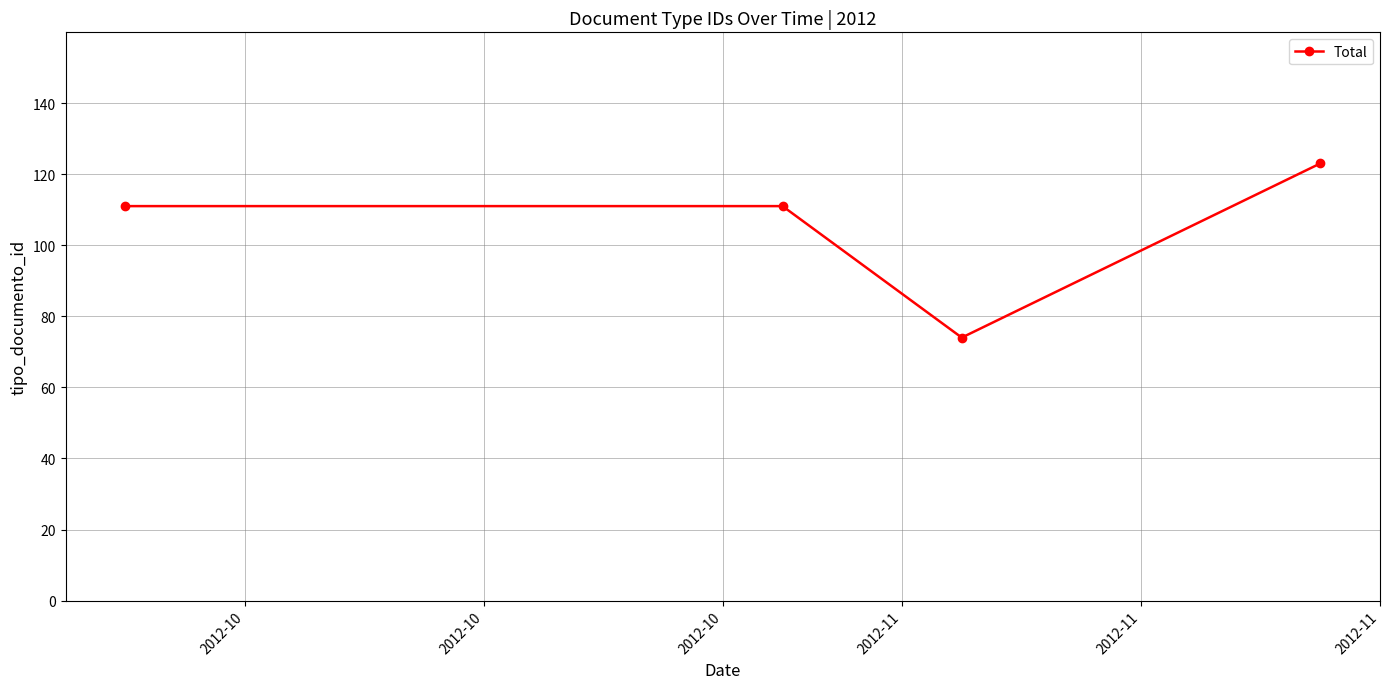

Reading left to right, what are all the values shown in this chart?

111	111	74	123